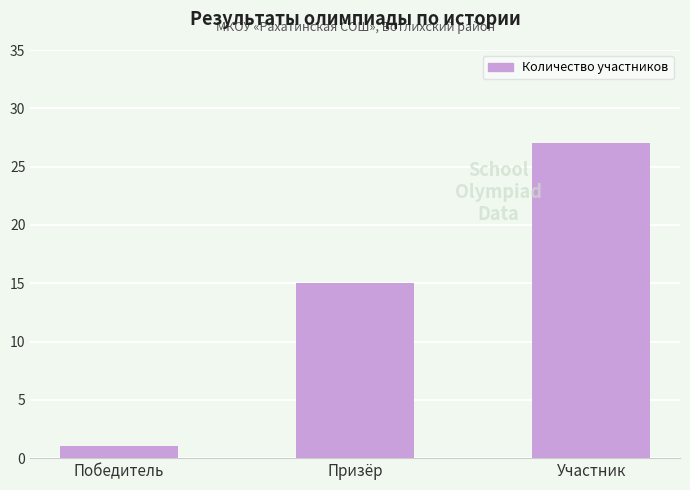

What value does the data have at Призёр, to the nearest 10?

20